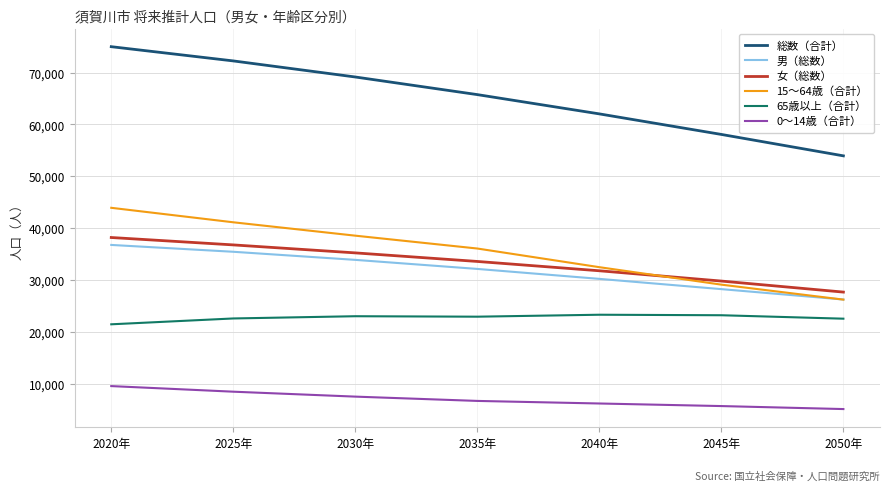

Which series has the widest spread of values?

総数（合計）